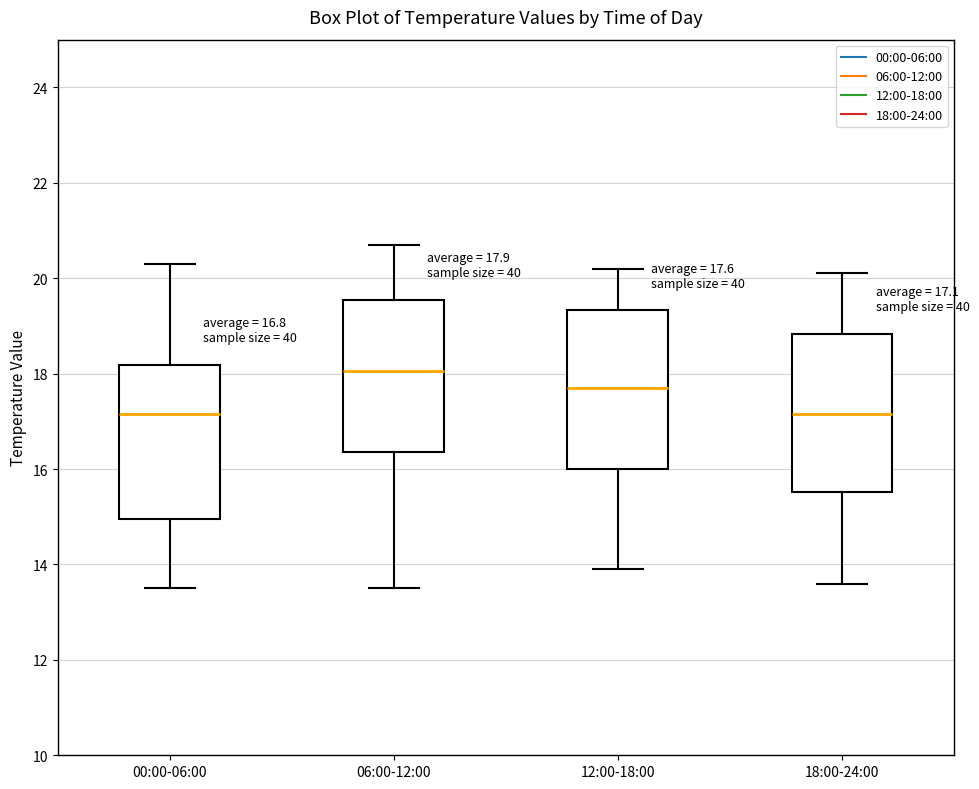

Which box's median line is the highest?

06:00-12:00